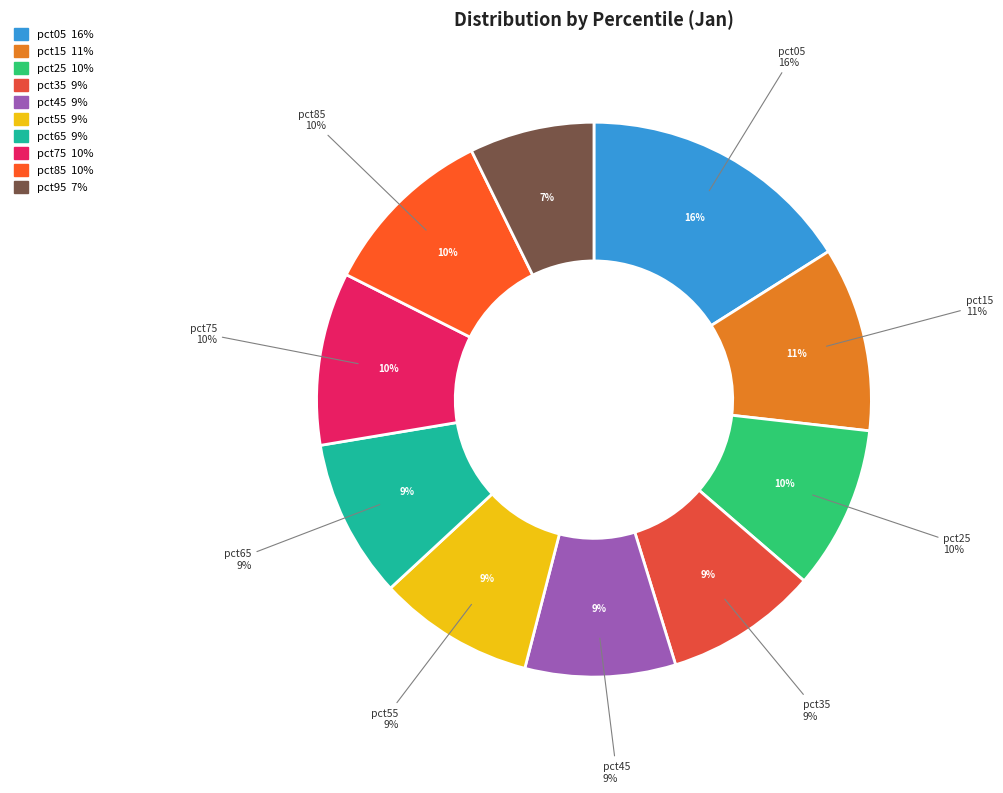

True or false: pct55 accounts for 21% of the total.

False